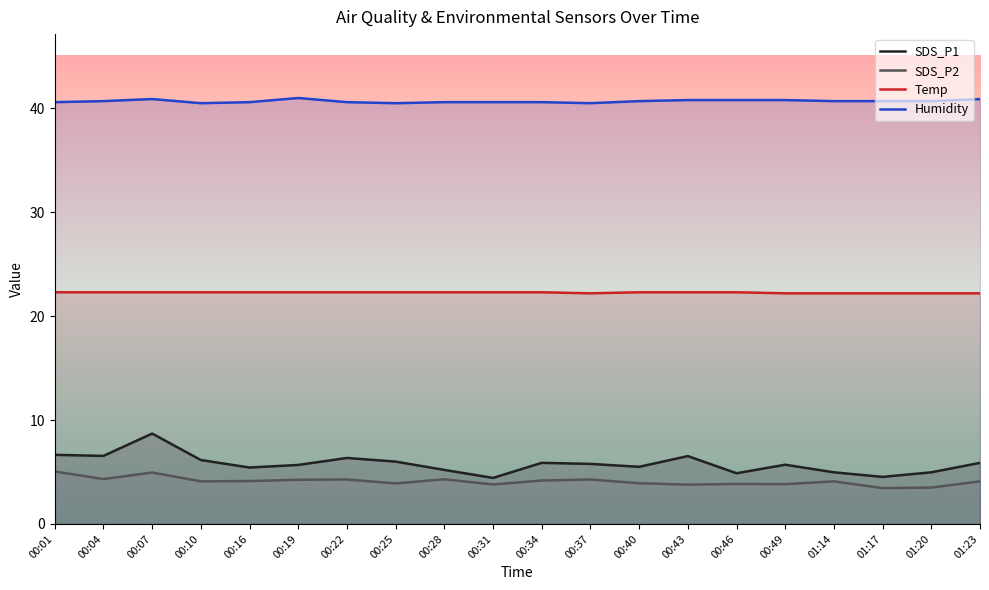

What value does the SDS_P1 series have at 00:04?

6.5